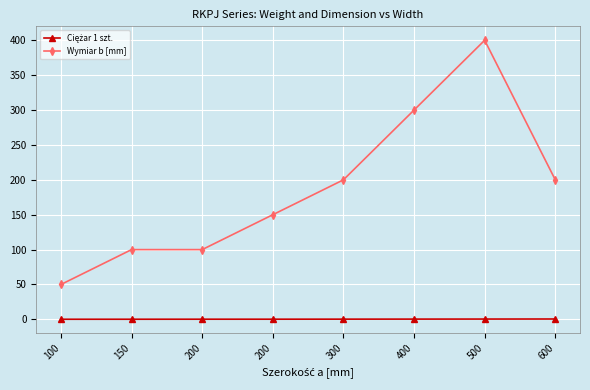

How many categories are shown in the chart?

8